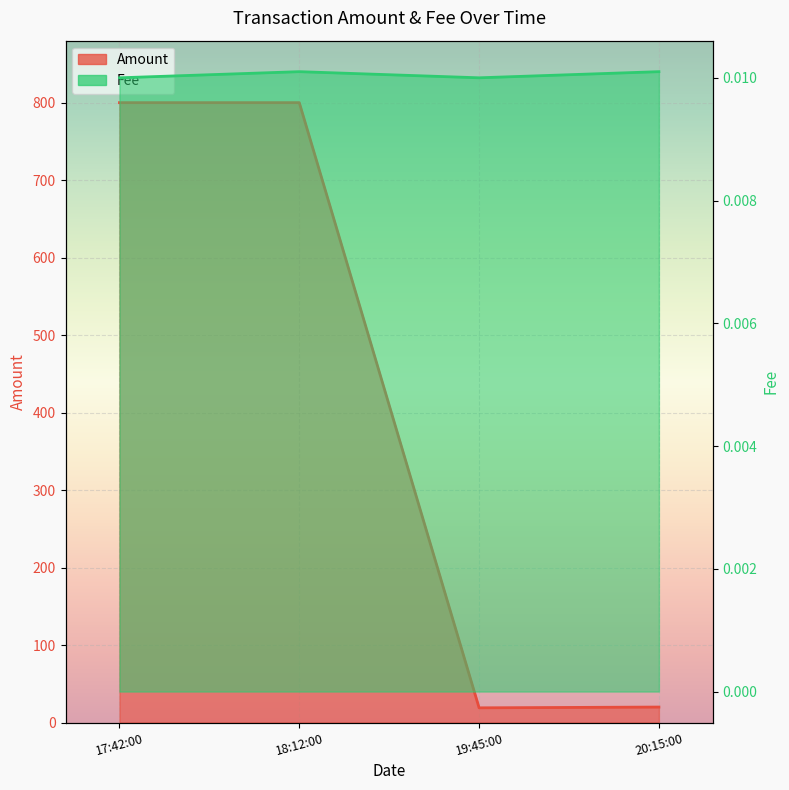

List the series in order of their overall mean, highest first.

Amount, Fee